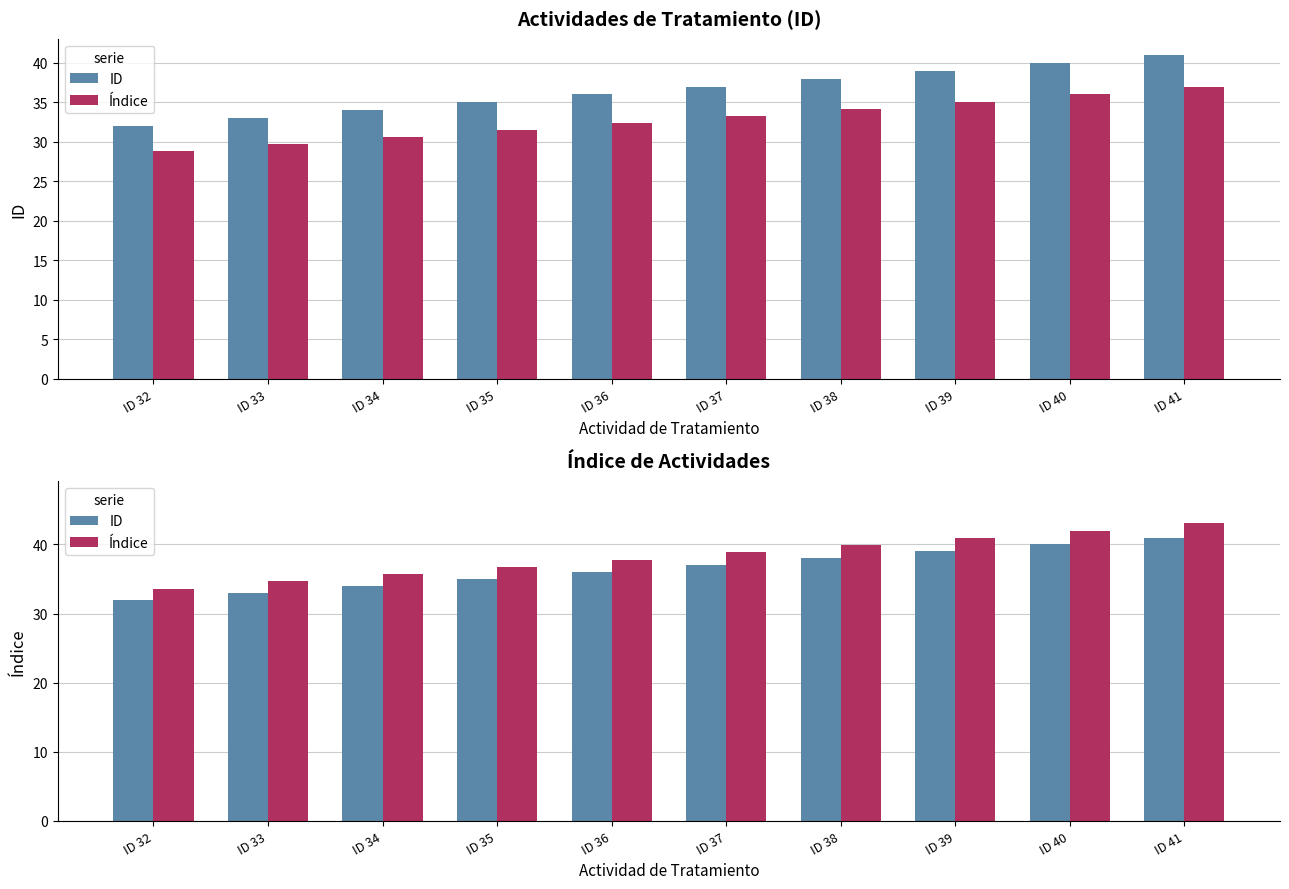

The value of ID at ID 35 is 35.0. True or false?

True